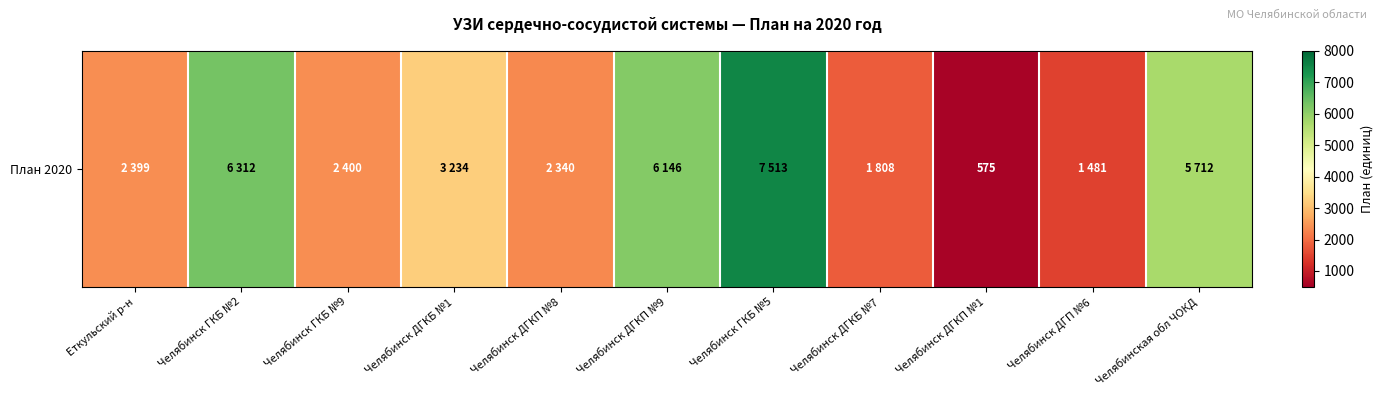

What is the maximum value shown in the chart?

7513